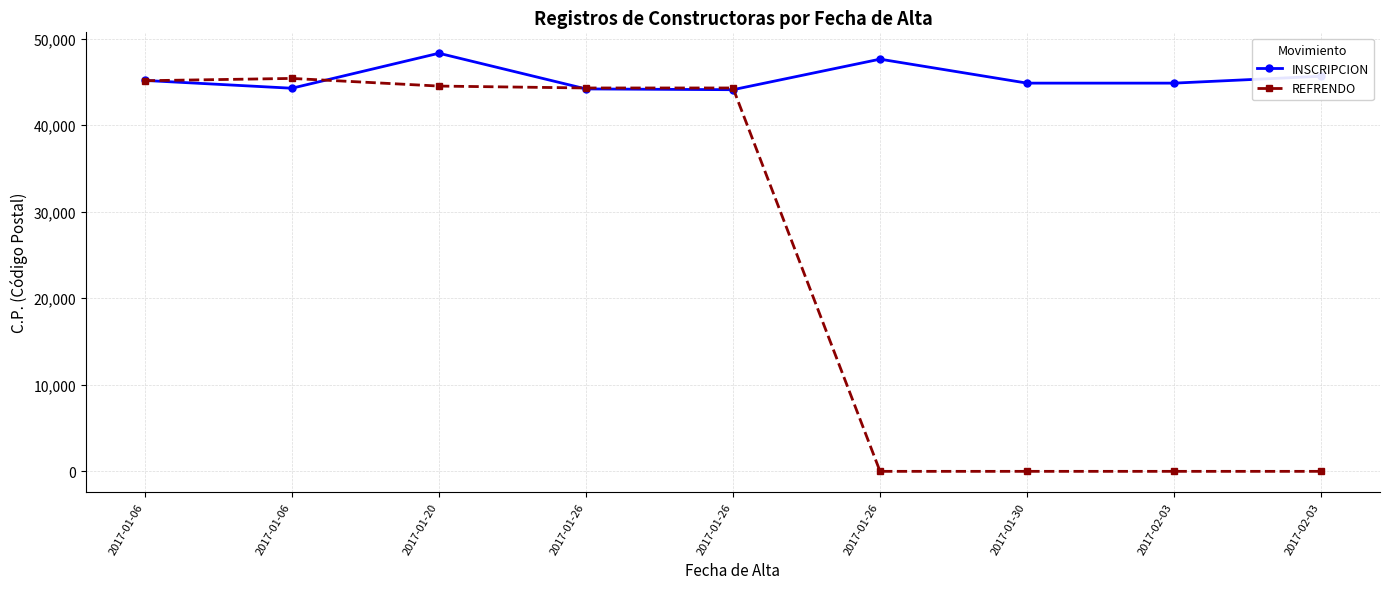

What is the difference between the maximum and second lowest values in the REFRENDO series?

45404